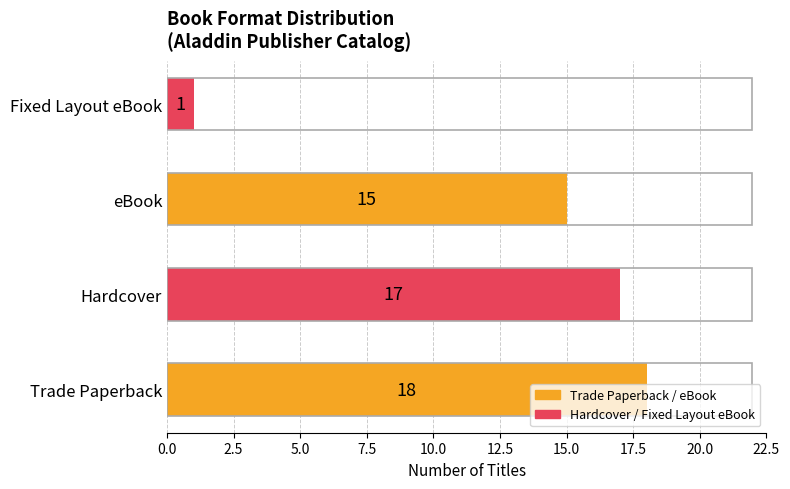

Approximately how many times larger is the value at Trade Paperback compared to Fixed Layout eBook?

18.0